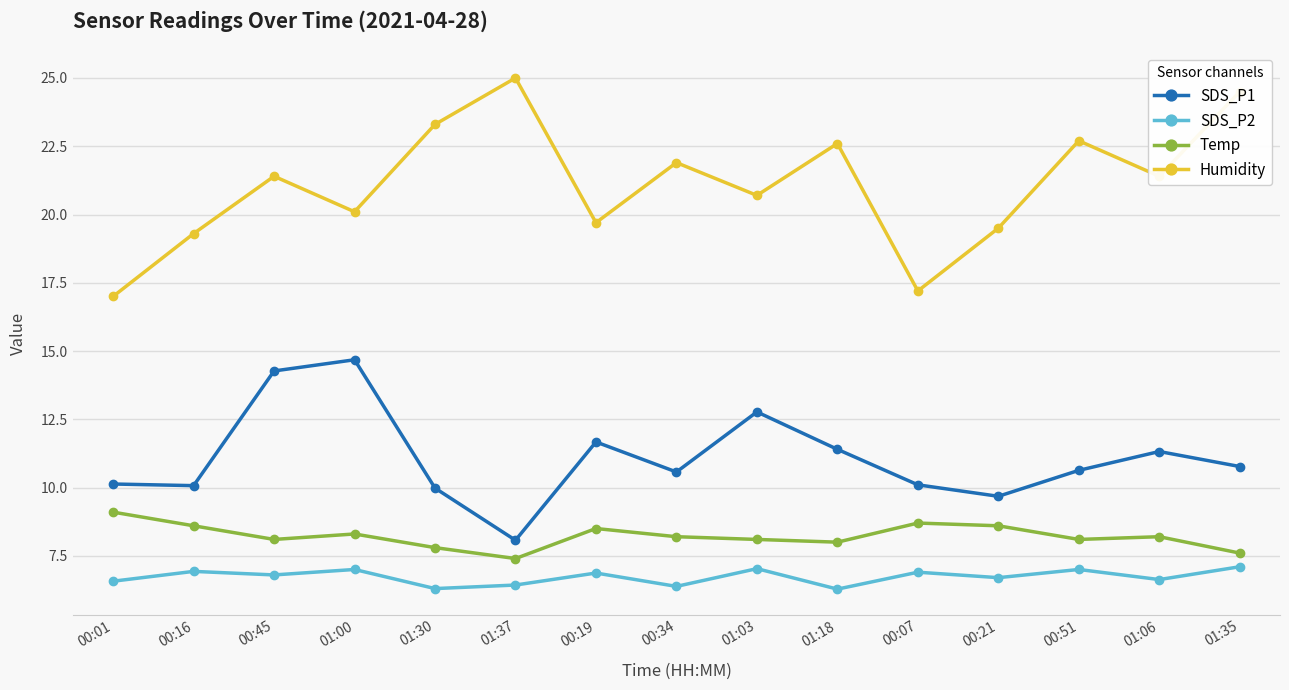

At which label does Humidity first exceed 21?

00:45